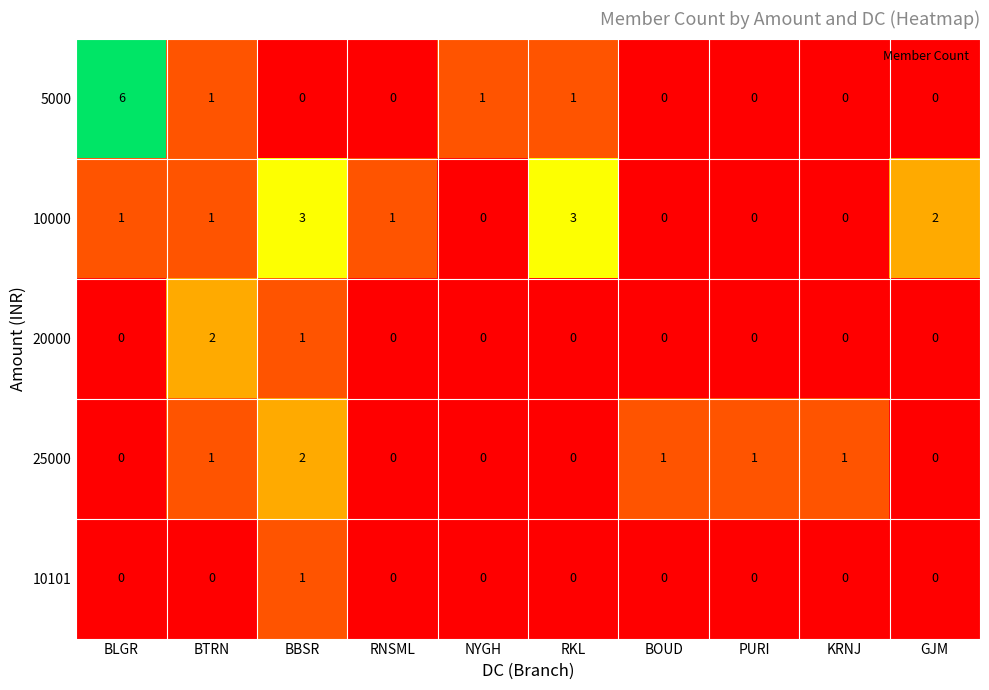

Is it true that 10000 equals 0 at KRNJ?

True